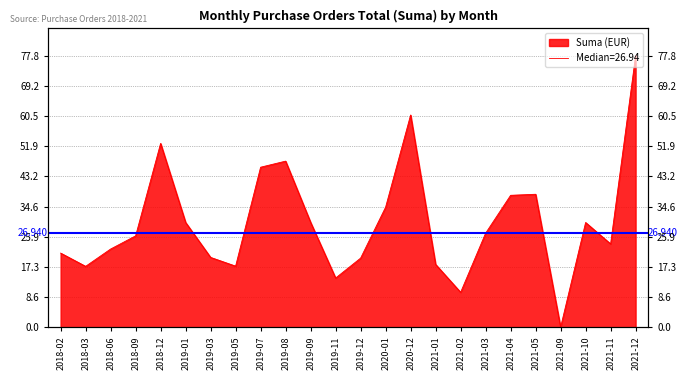

Reading left to right, what are all the values shown in this chart?

21.2	17.4	22.4	26.2	52.7	30.0	20.0	17.5	45.8	47.6	30.1	14.1	19.8	34.4	60.8	18.0	10.0	26.9	37.8	38.1	0.0	30.0	23.9	77.8